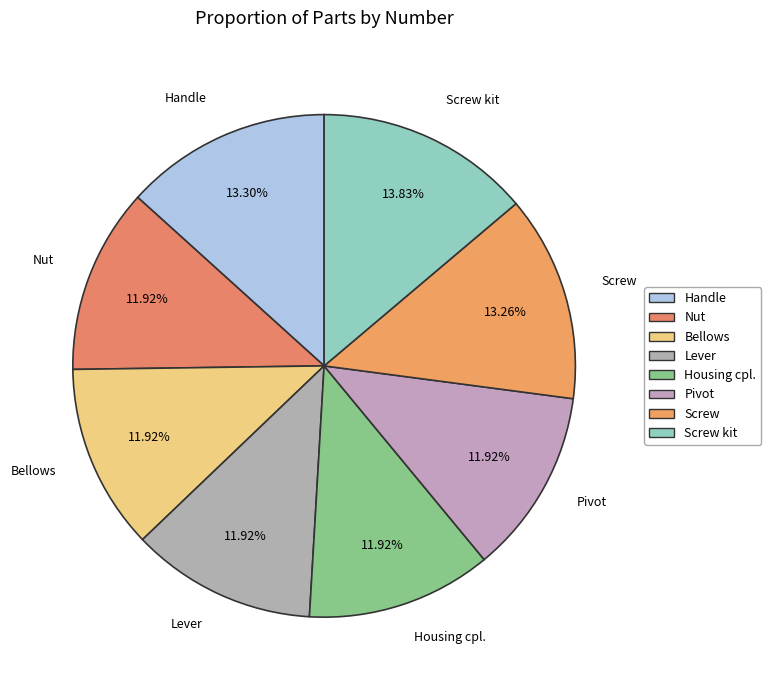

How many segments does this pie chart have?

8